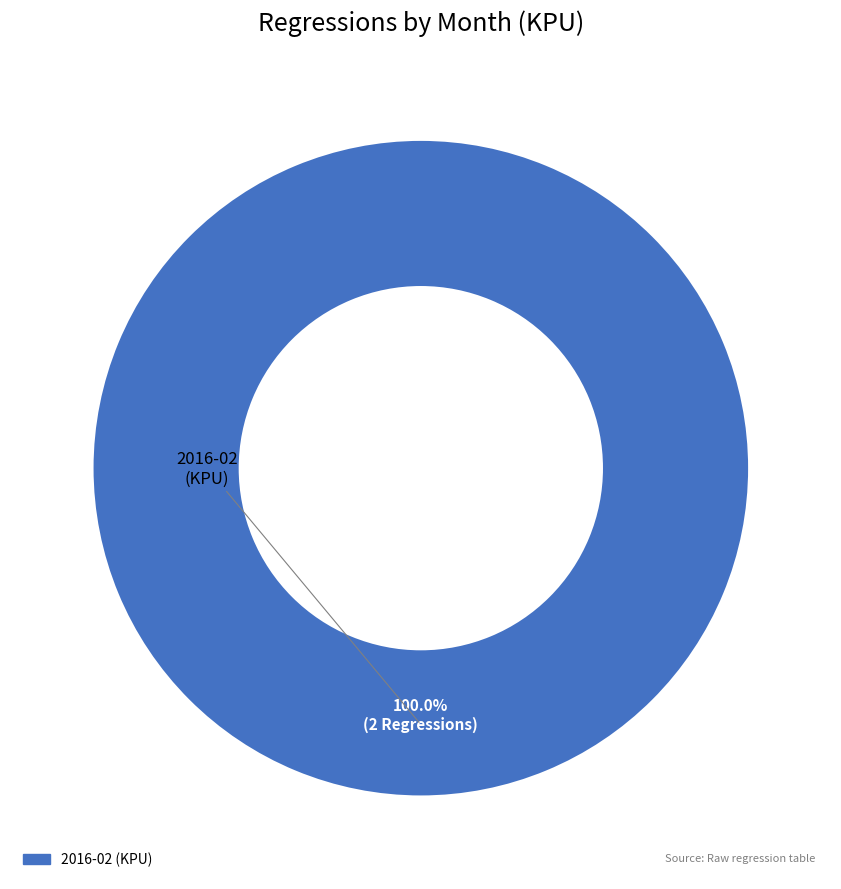

Is there any slice that represents more than half of the pie?

Yes